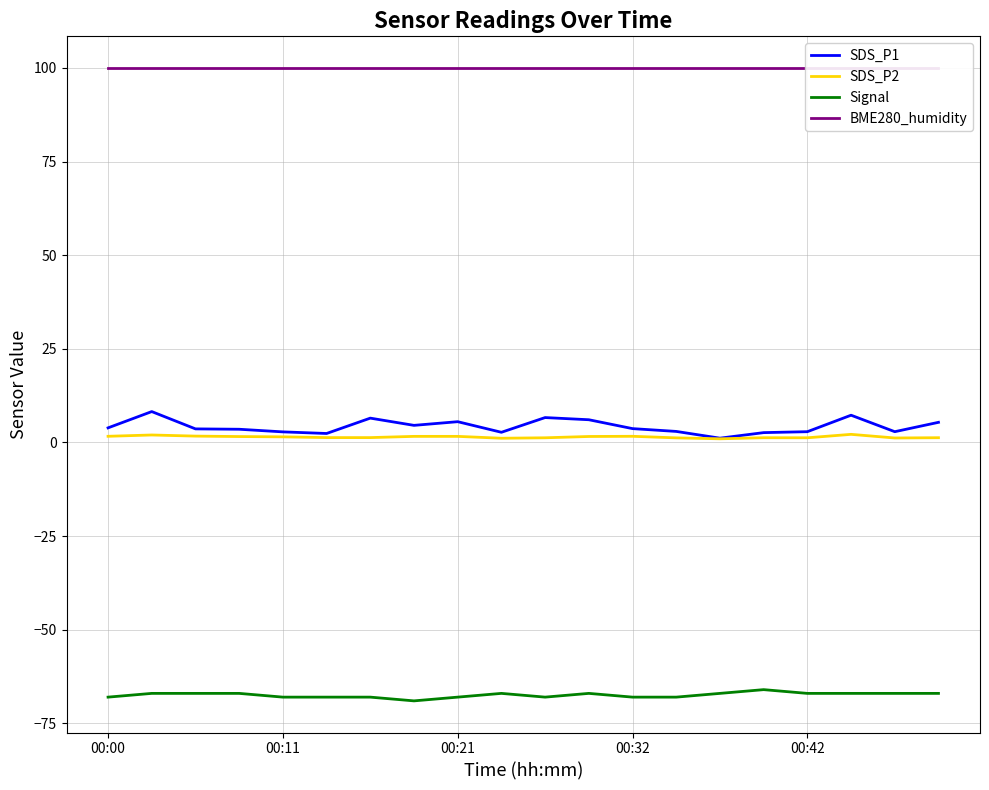

How many Signal values are between -68 and -67?

18